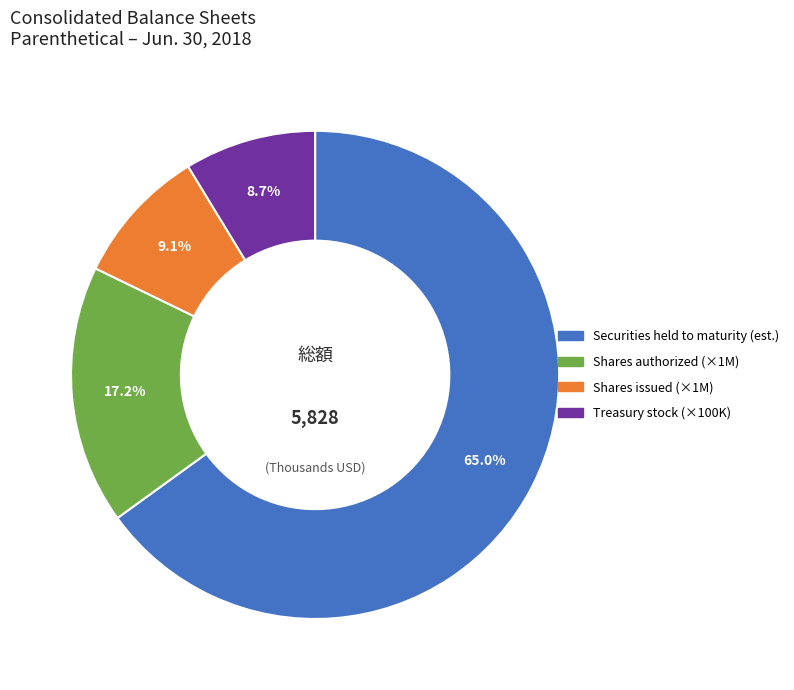

Is there any slice that represents more than half of the pie?

Yes